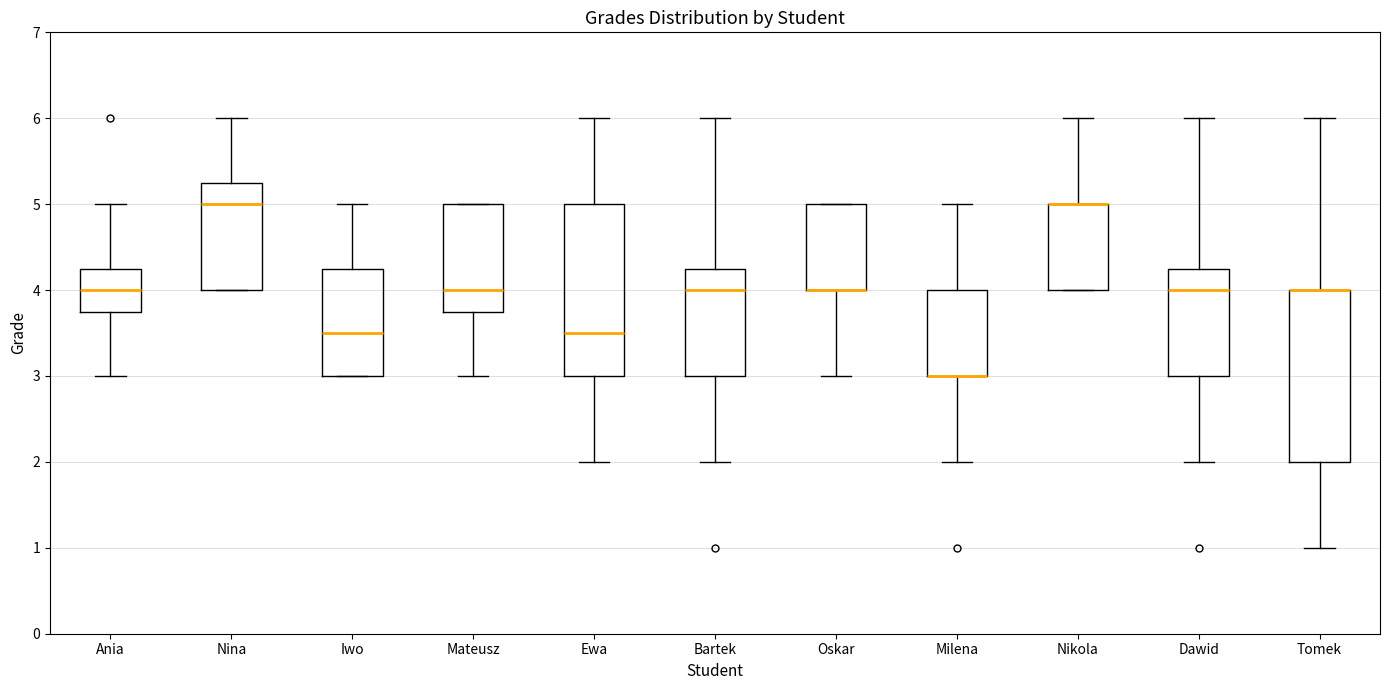

Reading left to right, read every box against the y-axis: the position of its median line, the range the box covers, and the ends of its whiskers. The values are not printed on the chart, so give them approximately, as read against the axis.

Ania: median 4.0, box 3.8 to 4.3, whiskers 3.0 to 5.0
Nina: median 5.0, box 4.0 to 5.3, whiskers 4.0 to 6.0
Iwo: median 3.5, box 3.0 to 4.3, whiskers 3.0 to 5.0
Mateusz: median 4.0, box 3.8 to 5.0, whiskers 3.0 to 5.0
Ewa: median 3.5, box 3.0 to 5.0, whiskers 2.0 to 6.0
Bartek: median 4.0, box 3.0 to 4.3, whiskers 2.0 to 6.0
Oskar: median 4.0 (drawn on the box's lower edge), box 4.0 to 5.0, whiskers 3.0 to 5.0
Milena: median 3.0 (drawn on the box's lower edge), box 3.0 to 4.0, whiskers 2.0 to 5.0
Nikola: median 5.0 (drawn on the box's upper edge), box 4.0 to 5.0, whiskers 4.0 to 6.0
Dawid: median 4.0, box 3.0 to 4.3, whiskers 2.0 to 6.0
Tomek: median 4.0 (drawn on the box's upper edge), box 2.0 to 4.0, whiskers 1.0 to 6.0